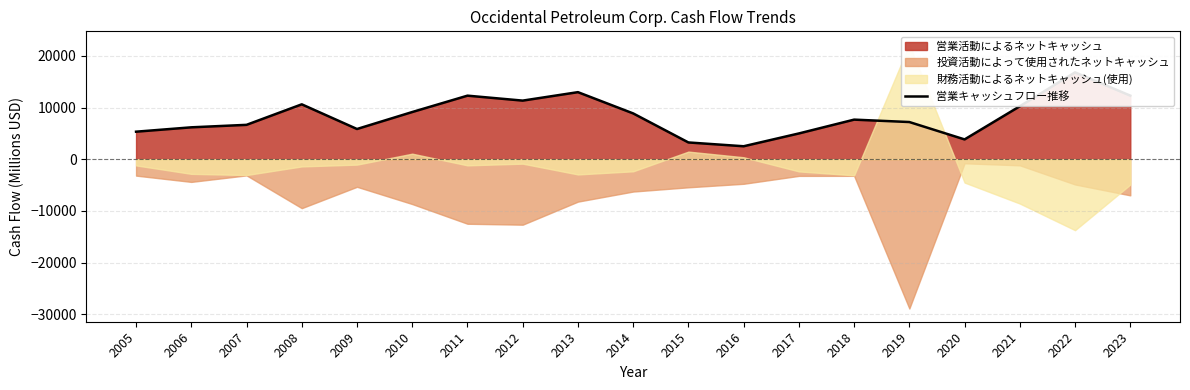

Between 2016 and 2011, which is larger?

2011